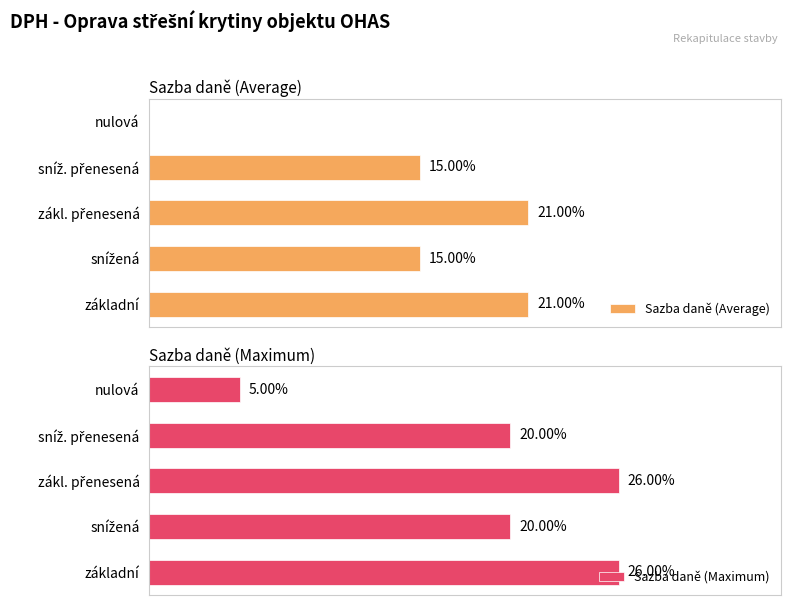

Rank the series by their maximum value, from highest to lowest.

Sazba daně (Maximum), Sazba daně (Average)